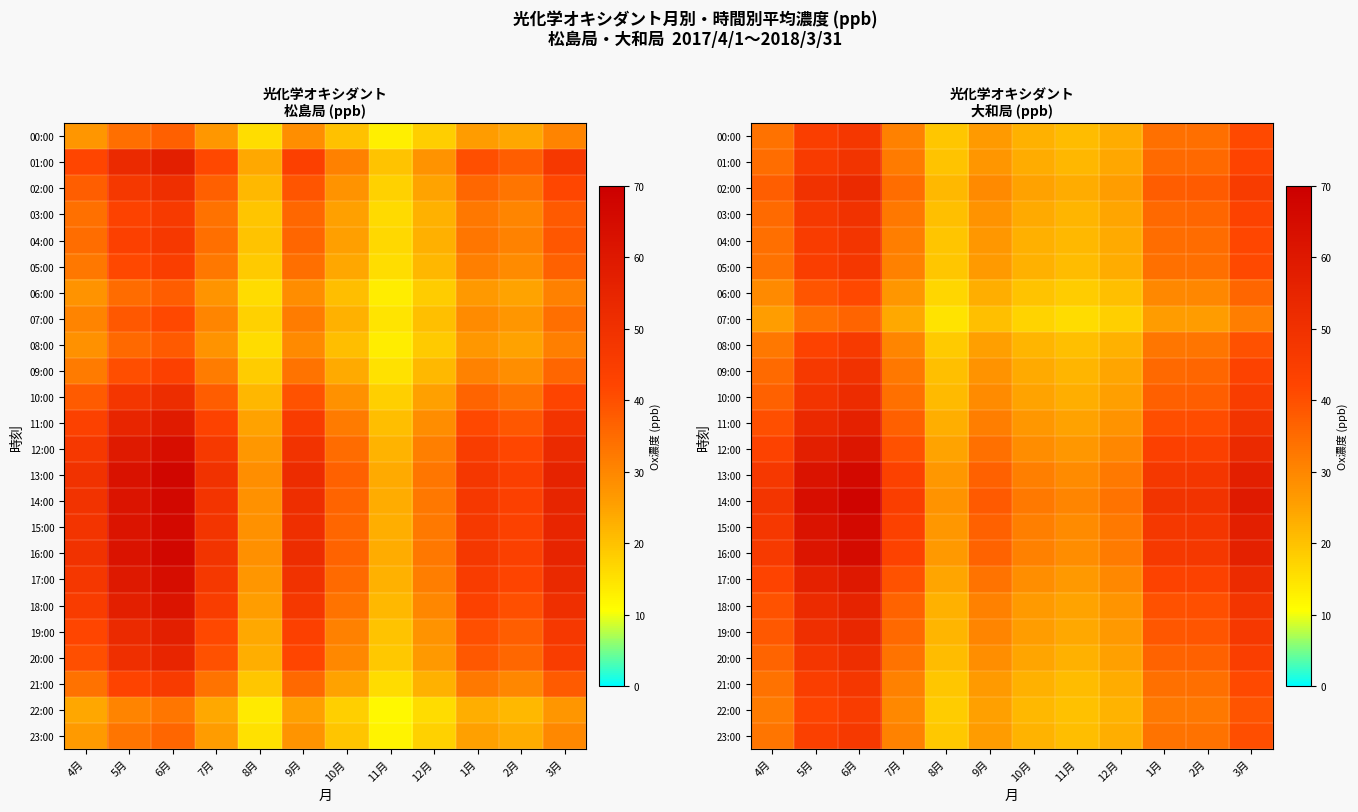

What is the minimum value for 13:00?

26.9